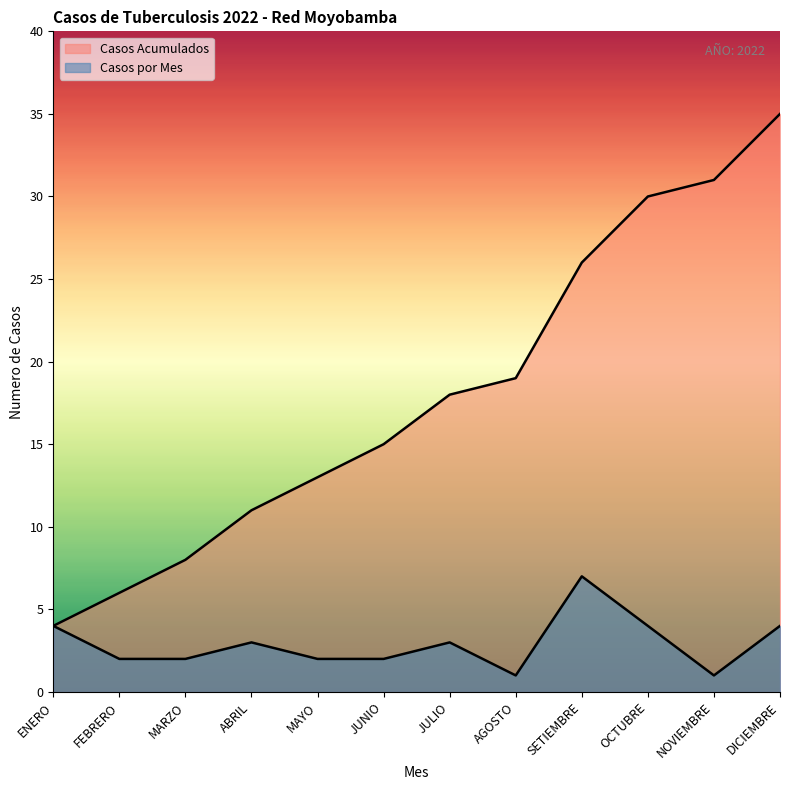

True or false: Casos por Mes and Casos Acumulados cross at least once.

False